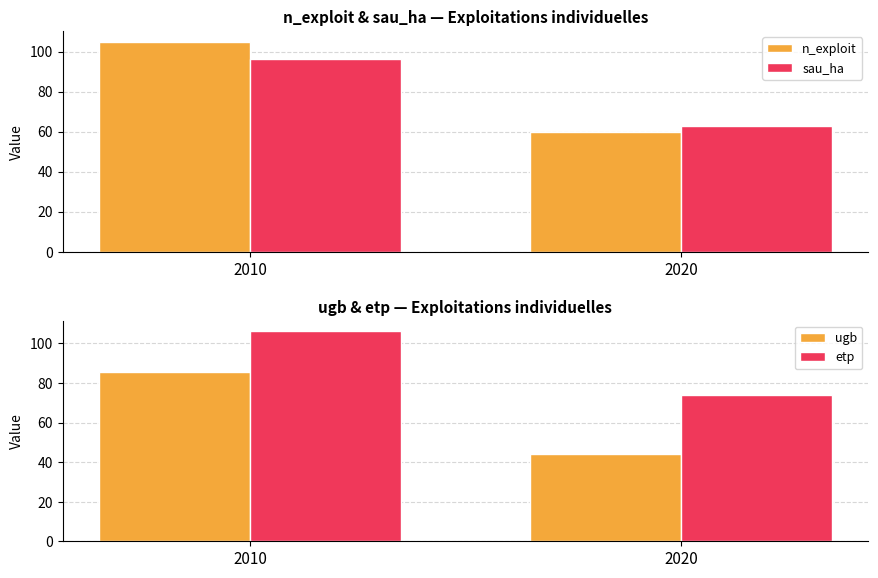

Reading left to right, what are all the values shown in this chart?

n_exploit: 105.0	60.0
sau_ha: 96.1	62.9
ugb: 85.7	43.9
etp: 106.2	73.9